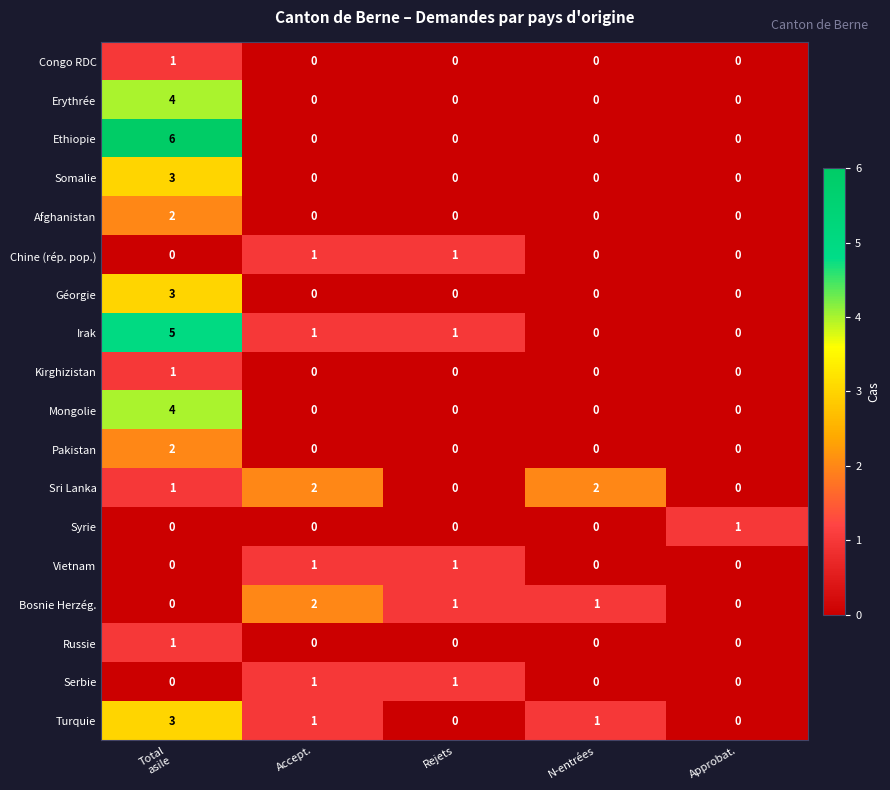

Which series has the widest spread of values?

Ethiopie